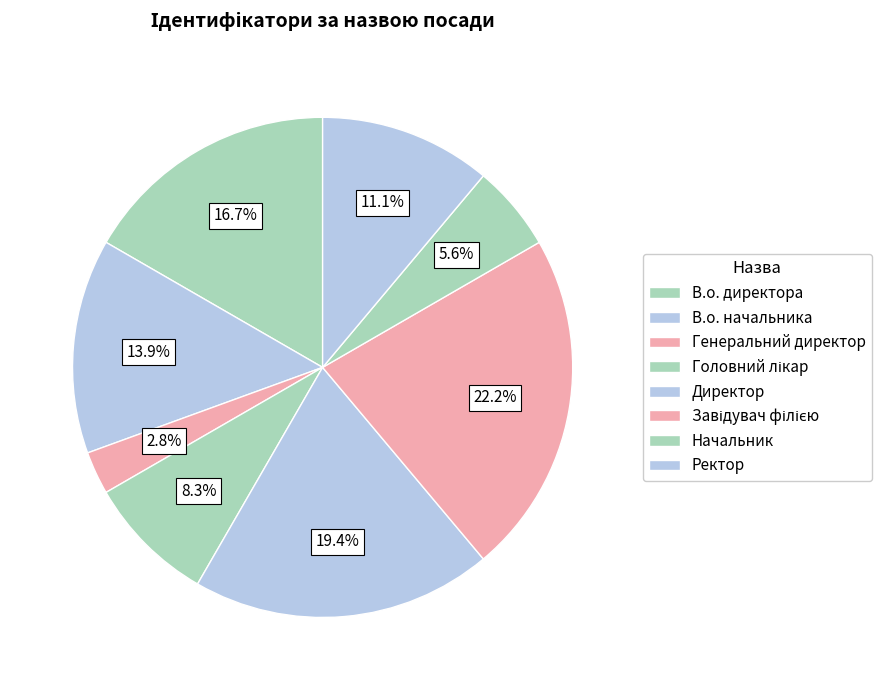

True or false: Генеральний директор accounts for 13% of the total.

False